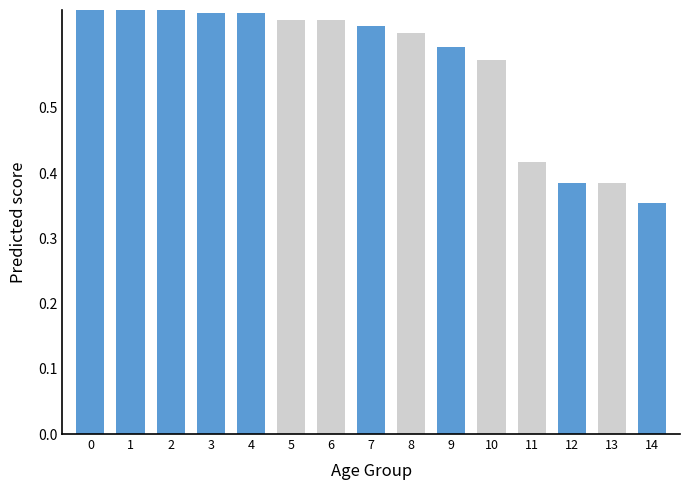

What is the difference between the second highest and second lowest values?

0.3